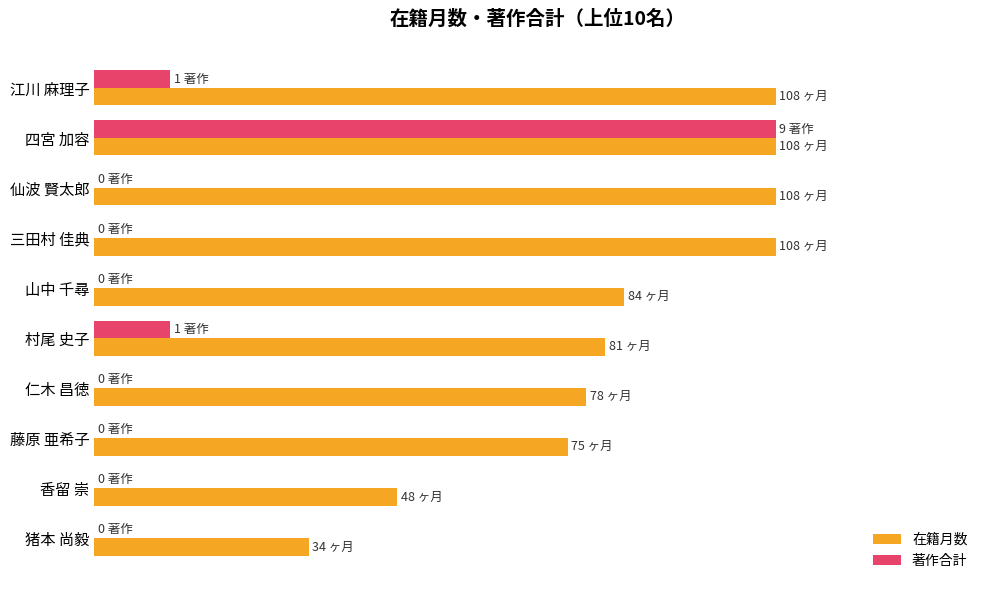

At how many categories does at least one series exceed 97?

4